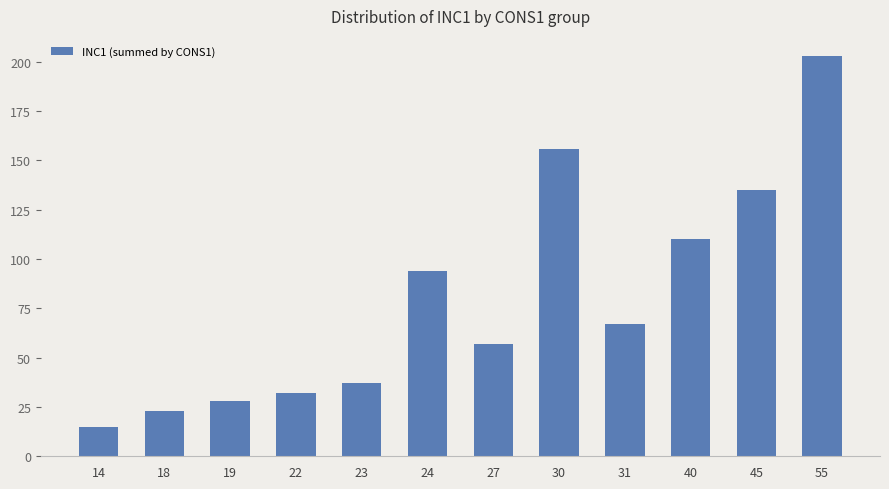

Which label corresponds to the largest value in the chart?

55